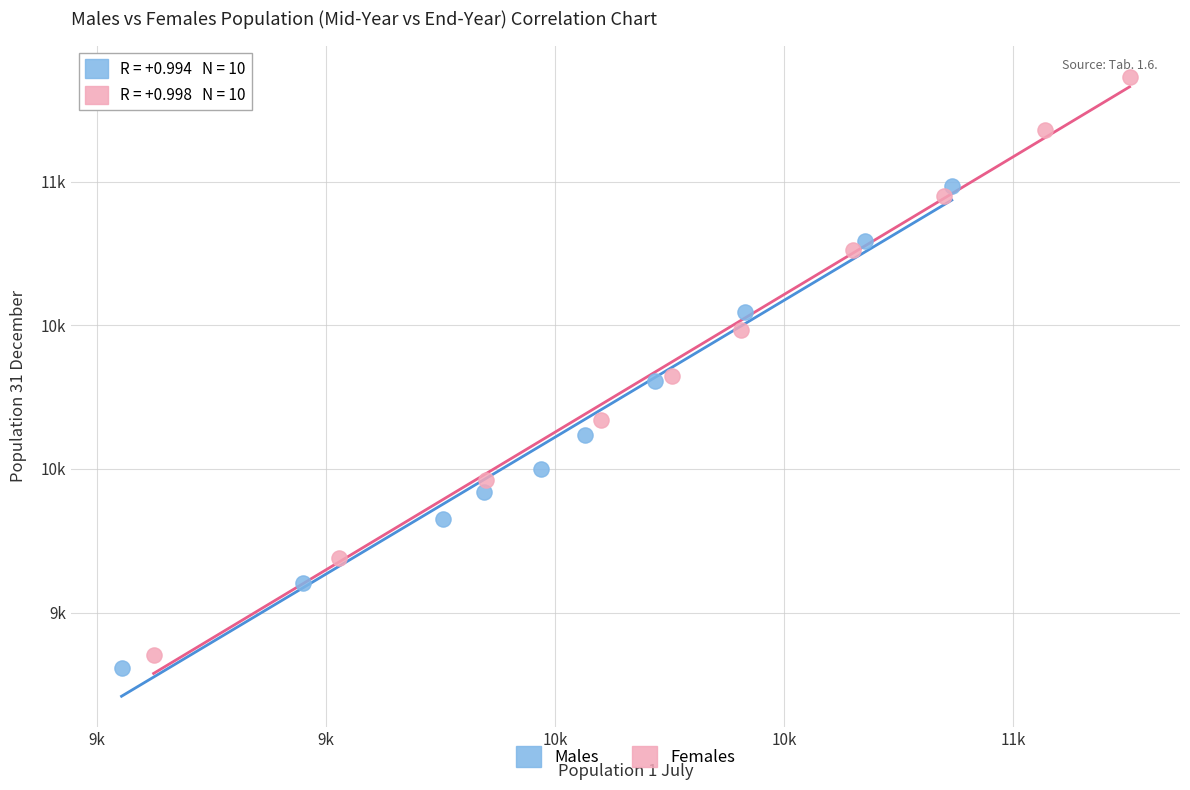

Which series reaches the minimum Y coordinate?

Males